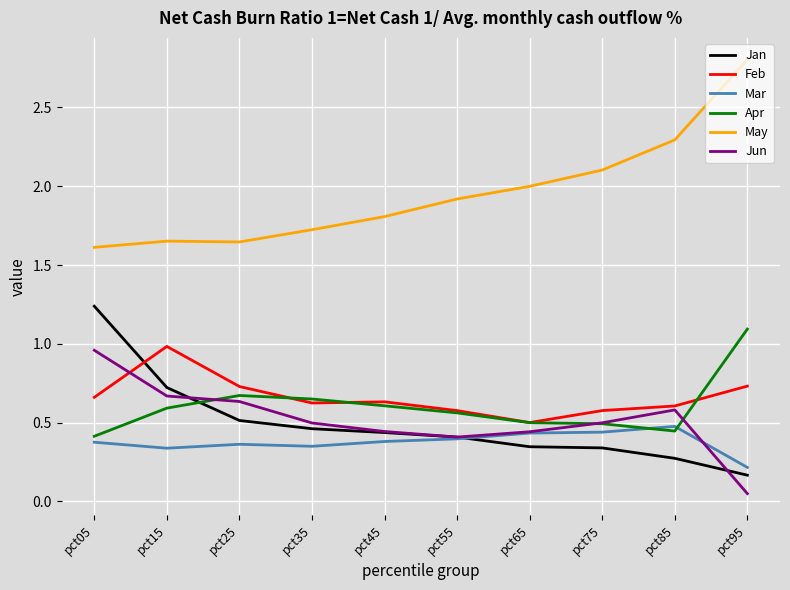

Which series has the largest total across all categories?

May